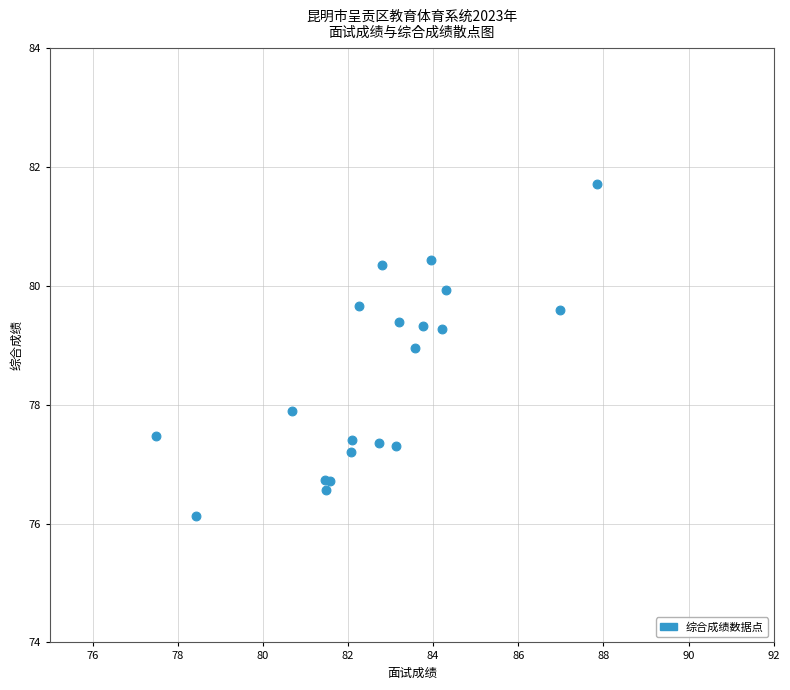

What Y value in the scatter plot is closest to 78?

77.9